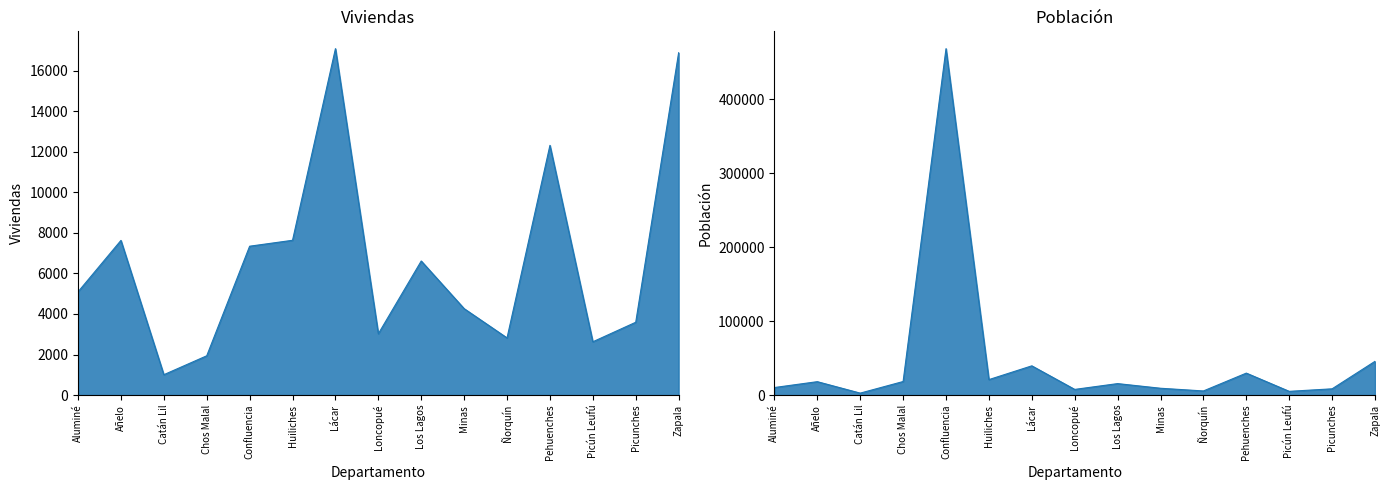

At how many categories does at least one series exceed 102014?

1